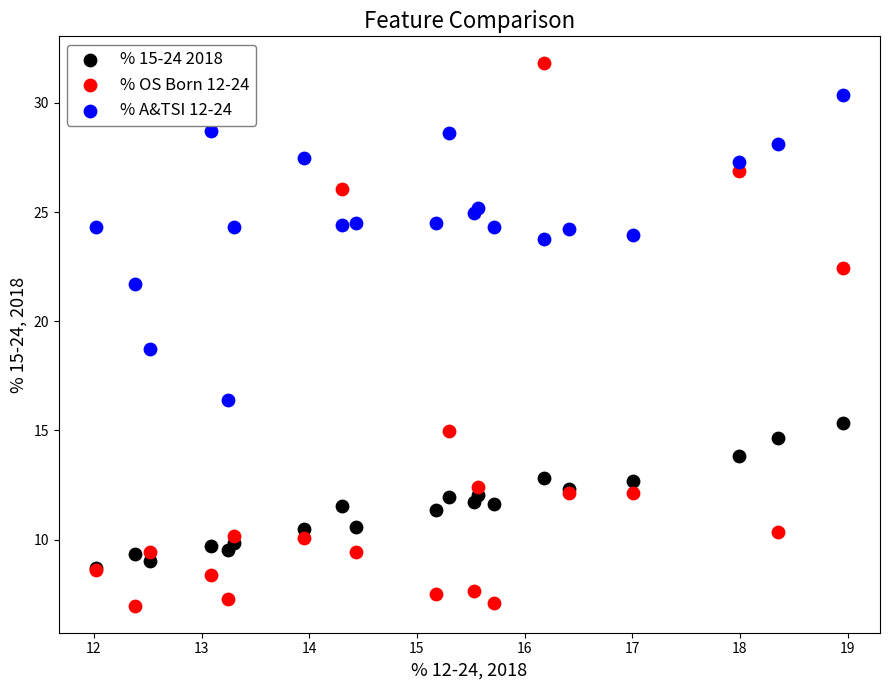

Which series reaches the minimum Y coordinate?

% OS Born 12-24